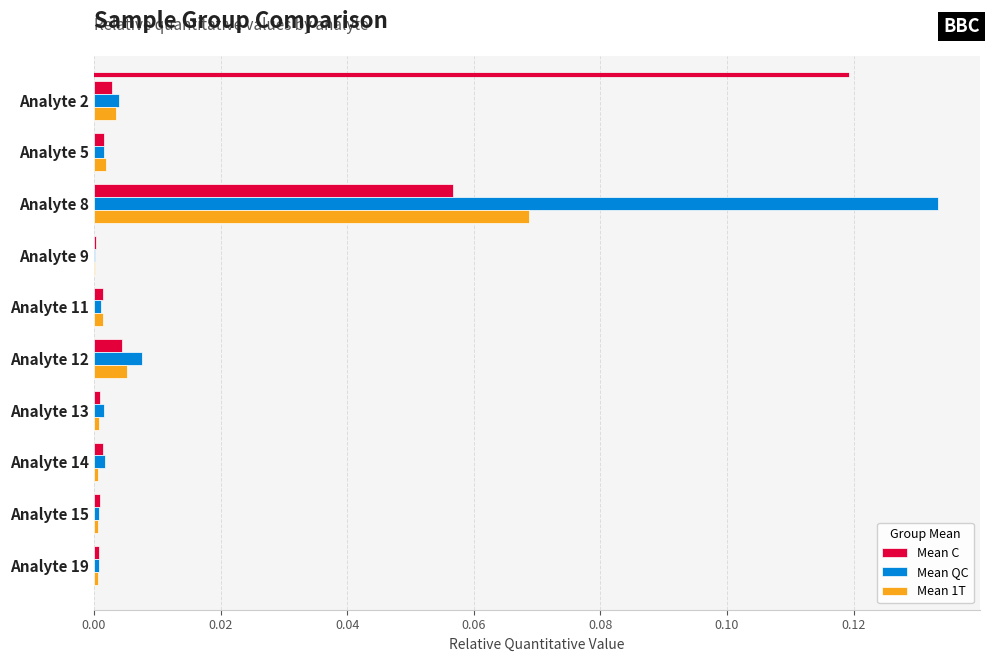

Which series has the largest total across all categories?

Mean QC